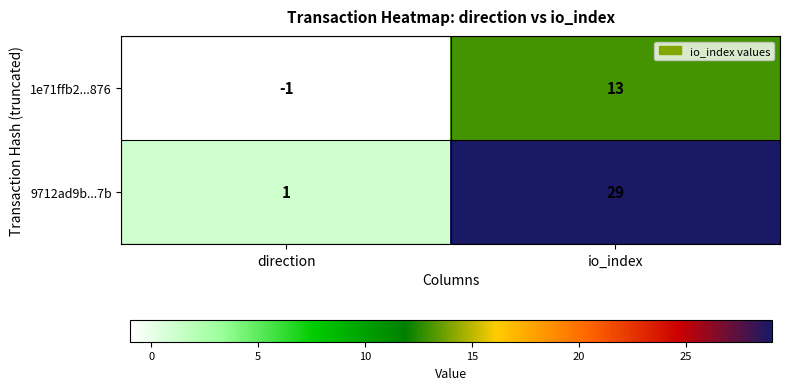

Which series has the largest total across all categories?

9712ad9b...7b